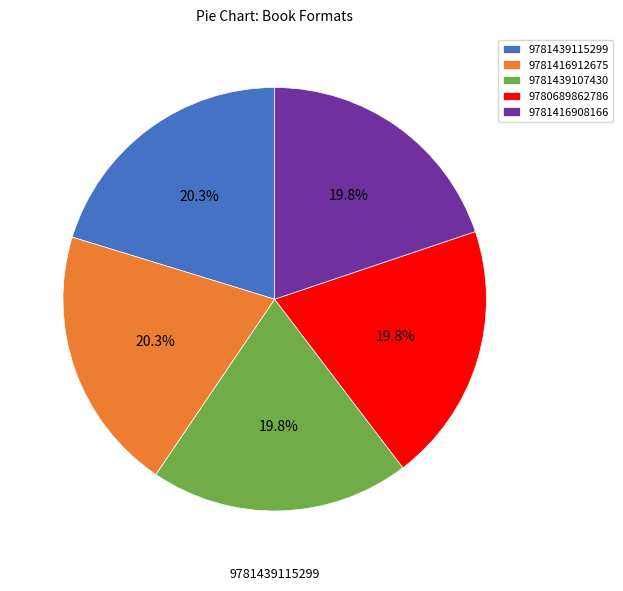

What portion of the pie excludes 9781416908166?

80.2%